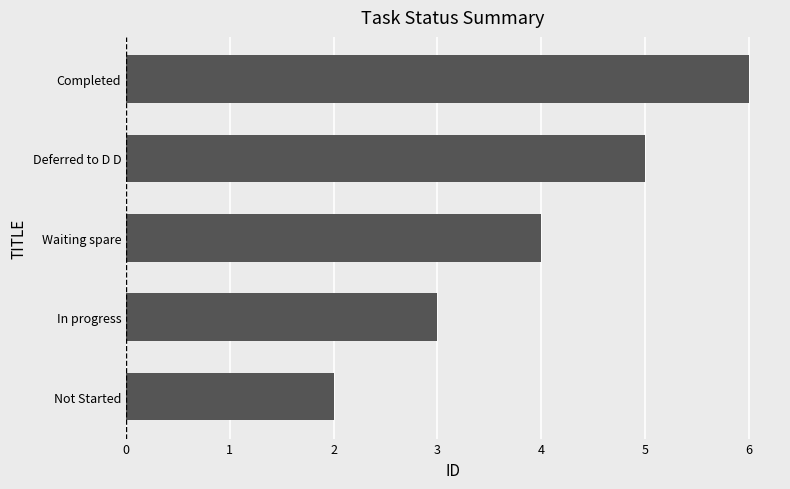

Which category has the highest value across all series?

Completed